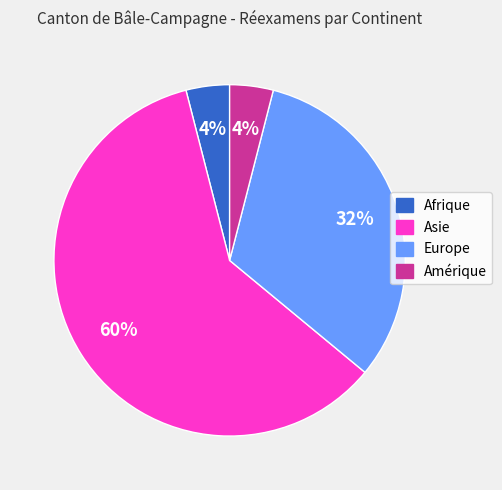

To the nearest percent, what is the average slice percentage?

25%